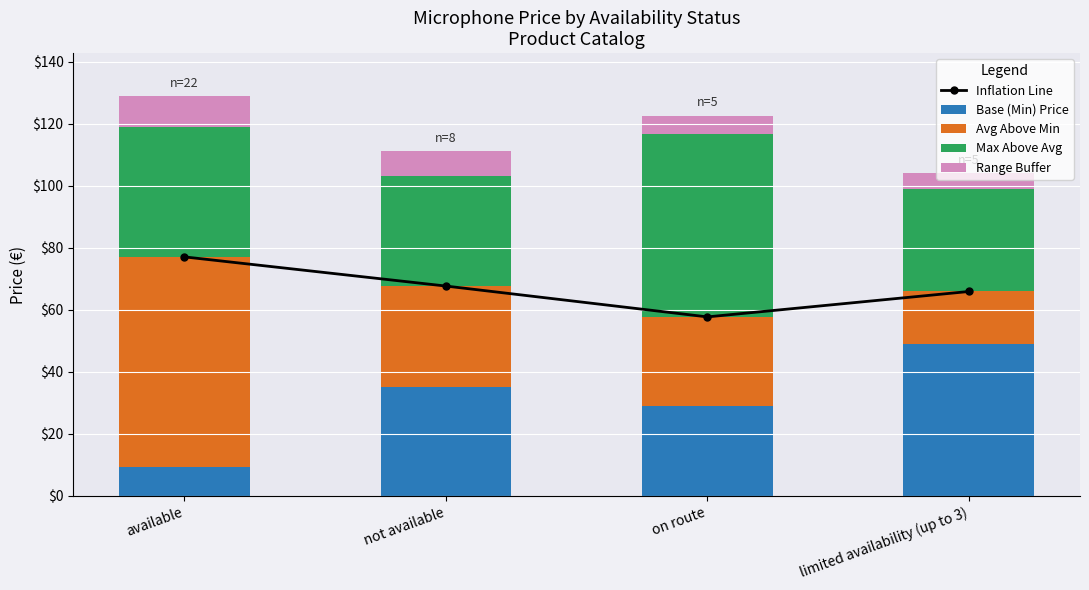

What is the total value across all series at on route?

180.4